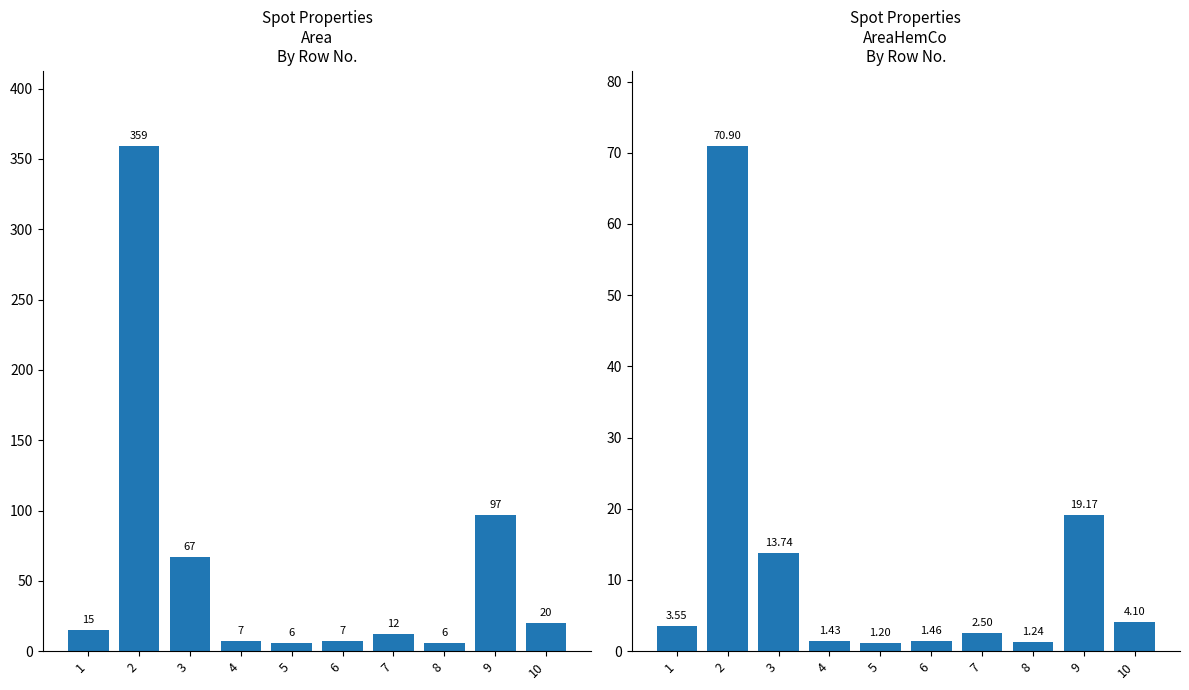

At which label does area reach its minimum?

5